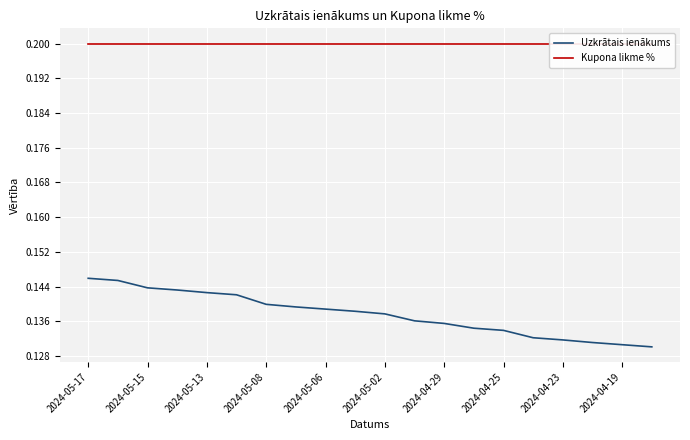

List the series in order of their peak value, lowest first.

Uzkrātais ienākums, Kupona likme %